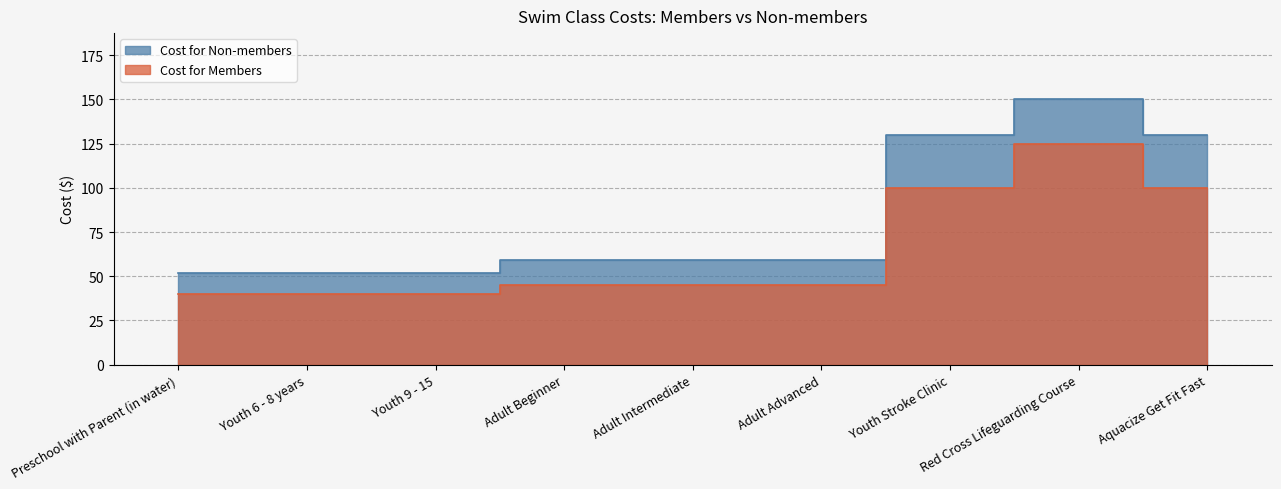

What value does the Cost for Non-members series have at Youth Stroke Clinic?

130